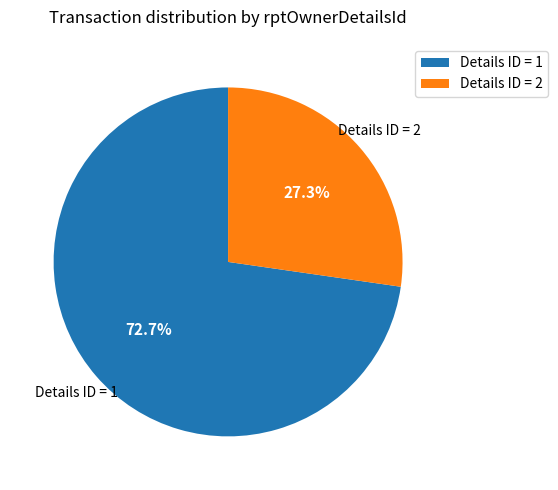

To the nearest percent, what is the difference between the largest and smallest slice percentages?

45%